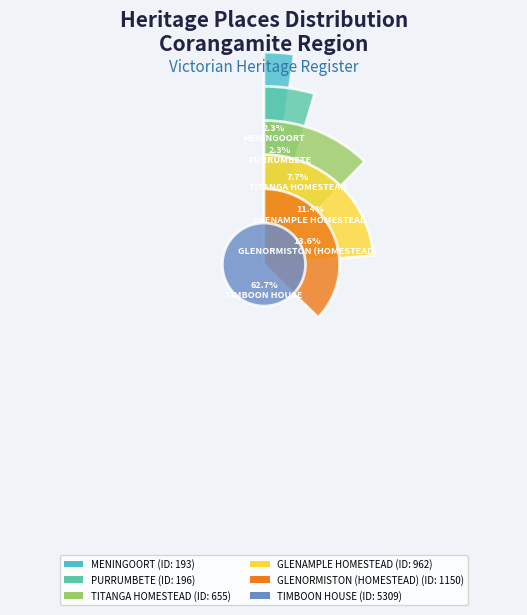

To the nearest percent, what is the difference between the largest and smallest slice percentages?

60%